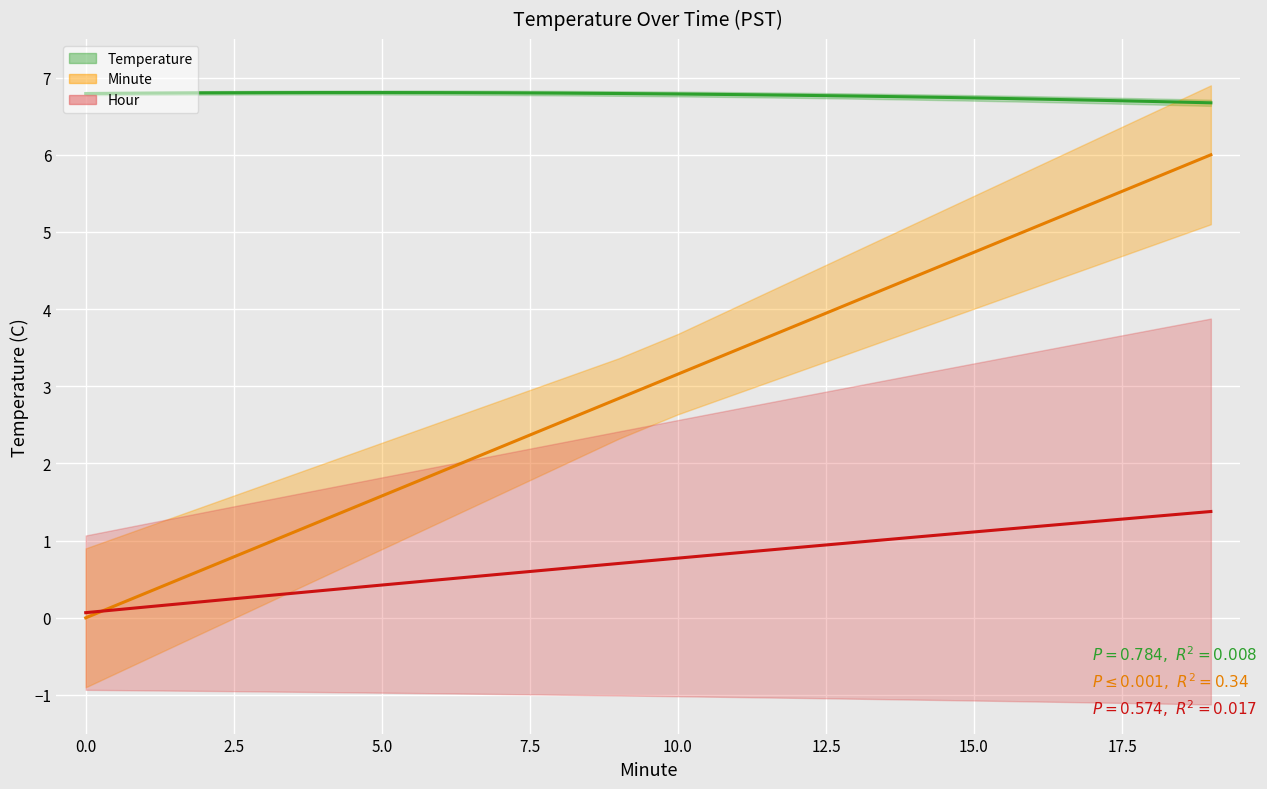

How many interior local peaks does the Temperature trend series have?

1